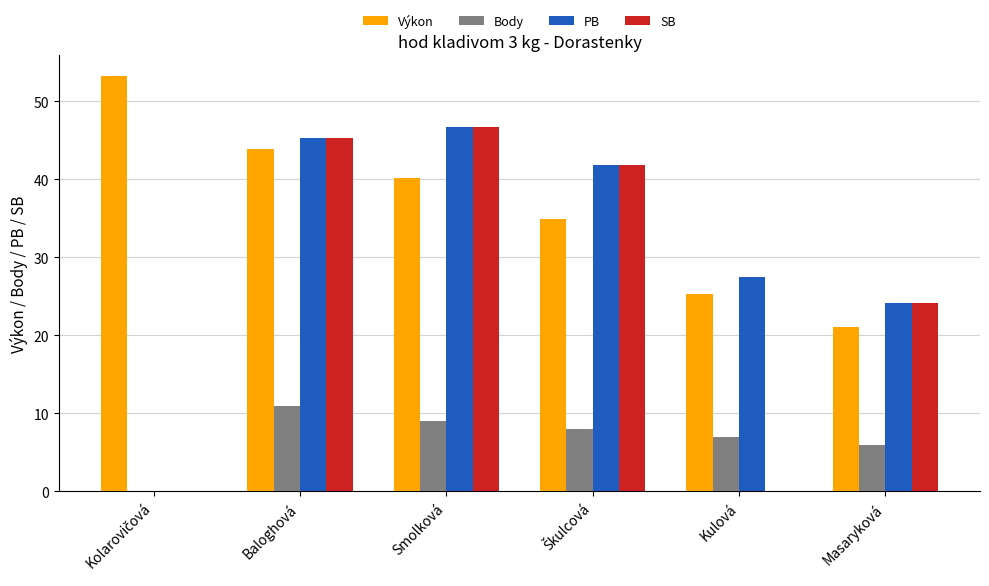

At which label does PB first exceed 41?

Baloghová